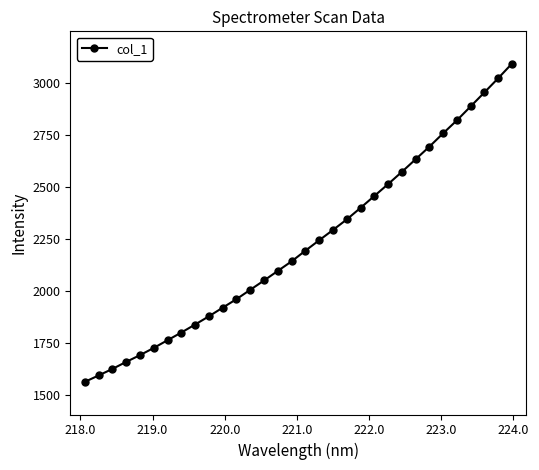

What is the value of the 15th point from the left?

2098.1